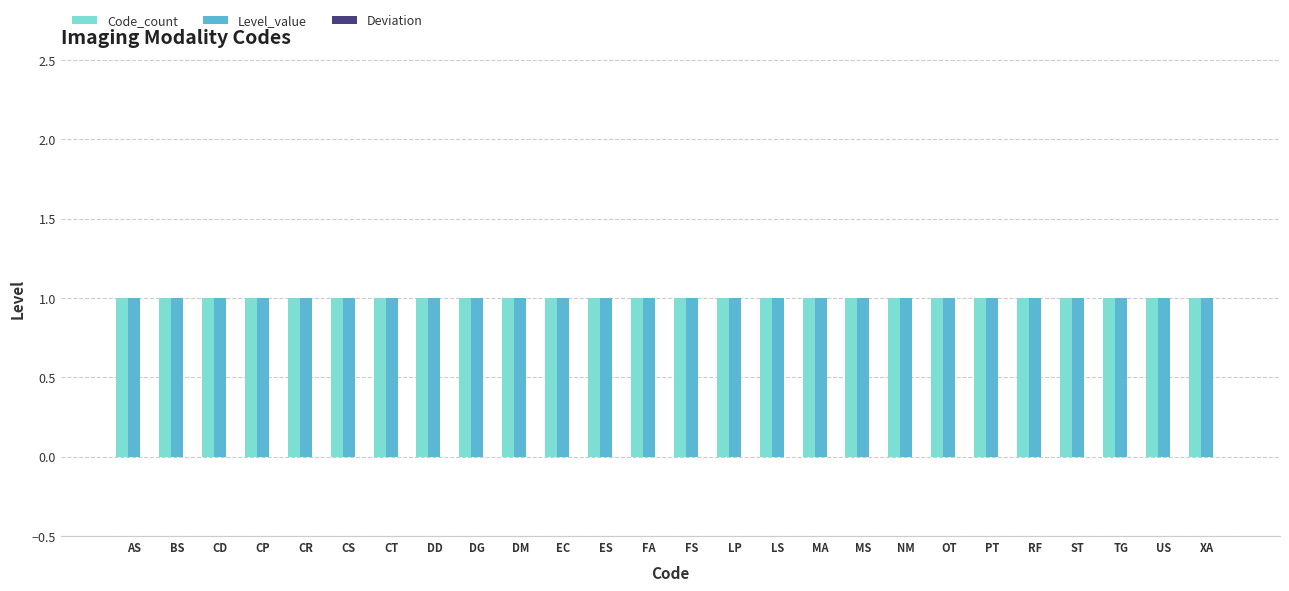

The Deviation series shows 0 at FA. True or false?

True